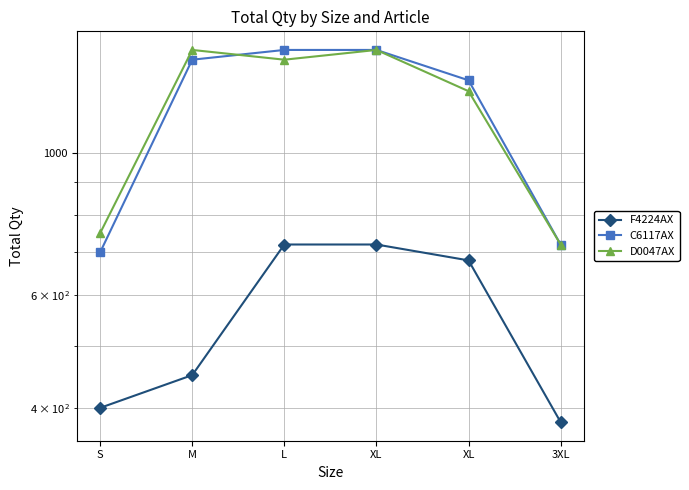

Is this an area chart (filled region under the line)?

No